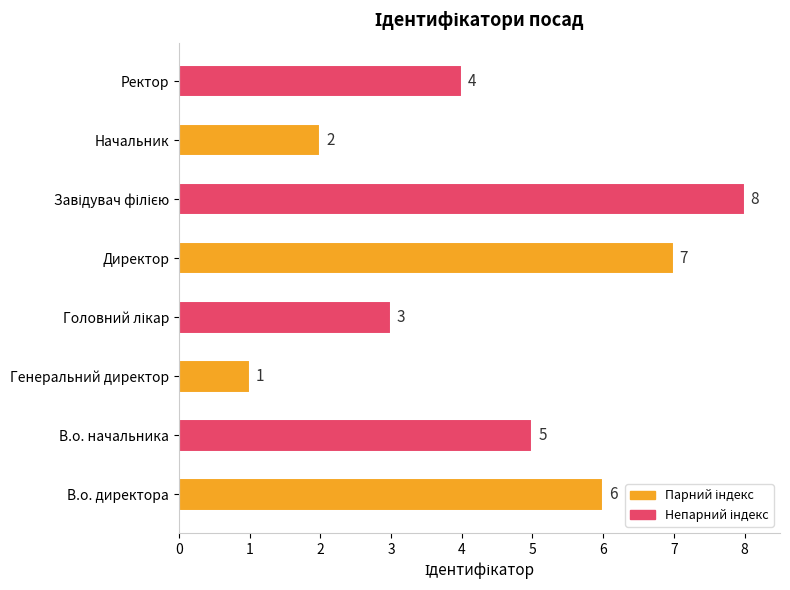

Is it true that the value at В.о. директора is 6?

True